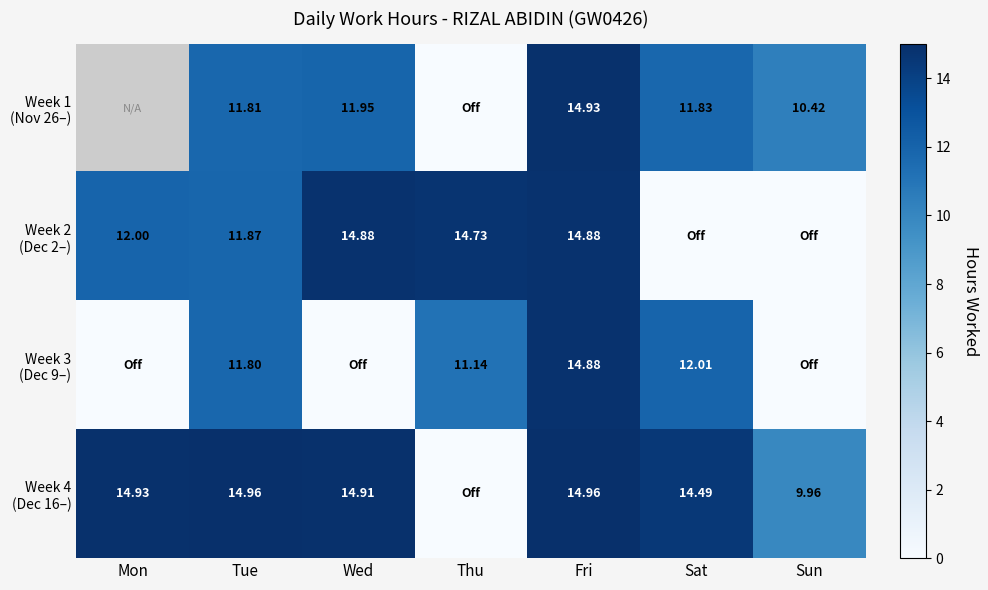

Which series has the widest spread of values?

Week 4 (Dec 16–)